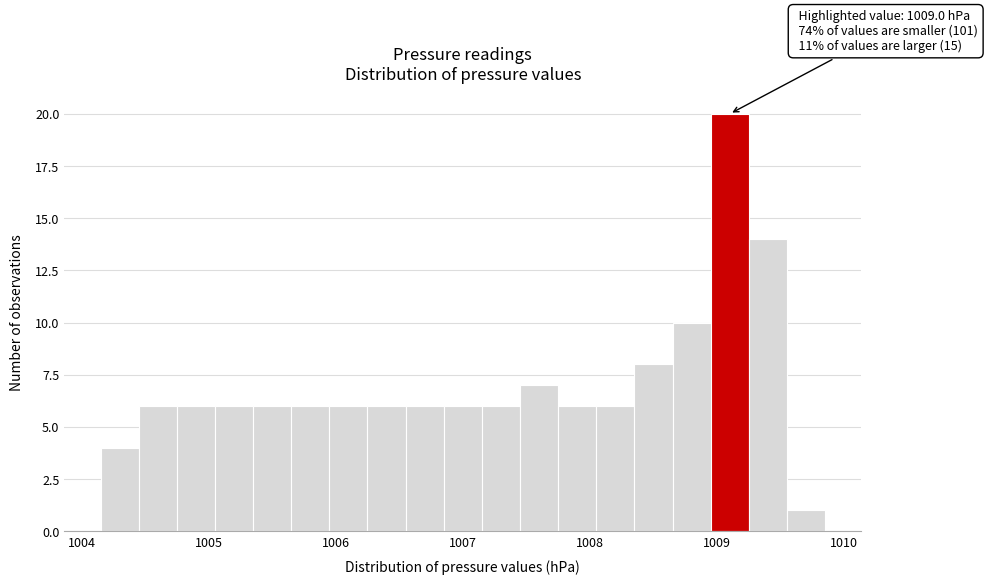

Around what value on the x-axis is the tallest bar? Give the approximate position of its centre, as read against the axis.

1009.1